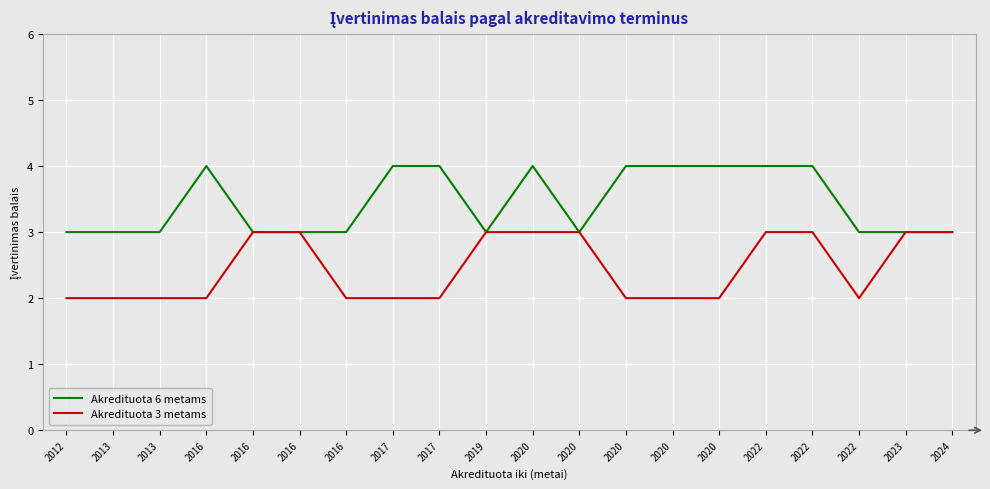

What is the total value across all series at 2013?

5